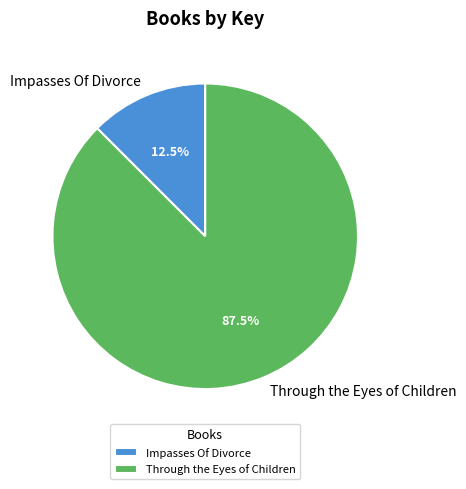

Which has a higher value, Impasses Of Divorce or Through the Eyes of Children?

Through the Eyes of Children